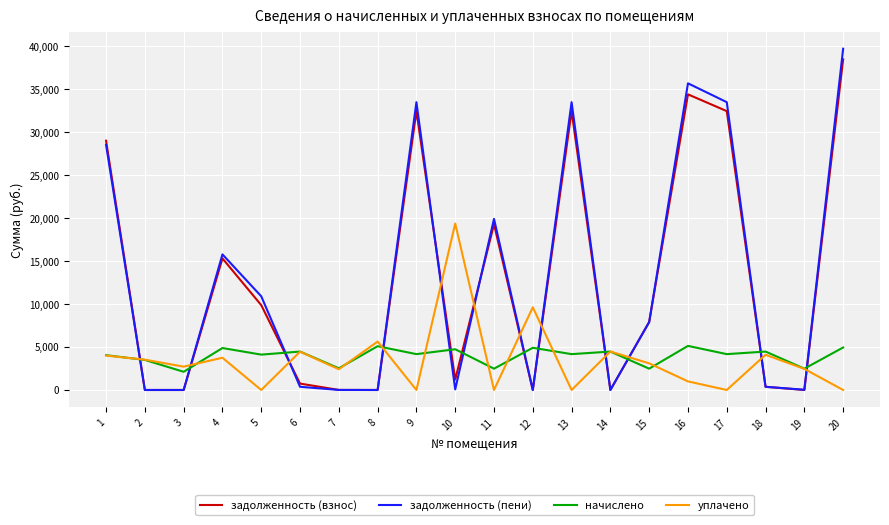

What are all the series names shown in the legend?

задолженность (взнос), задолженность (пени), начислено, уплачено